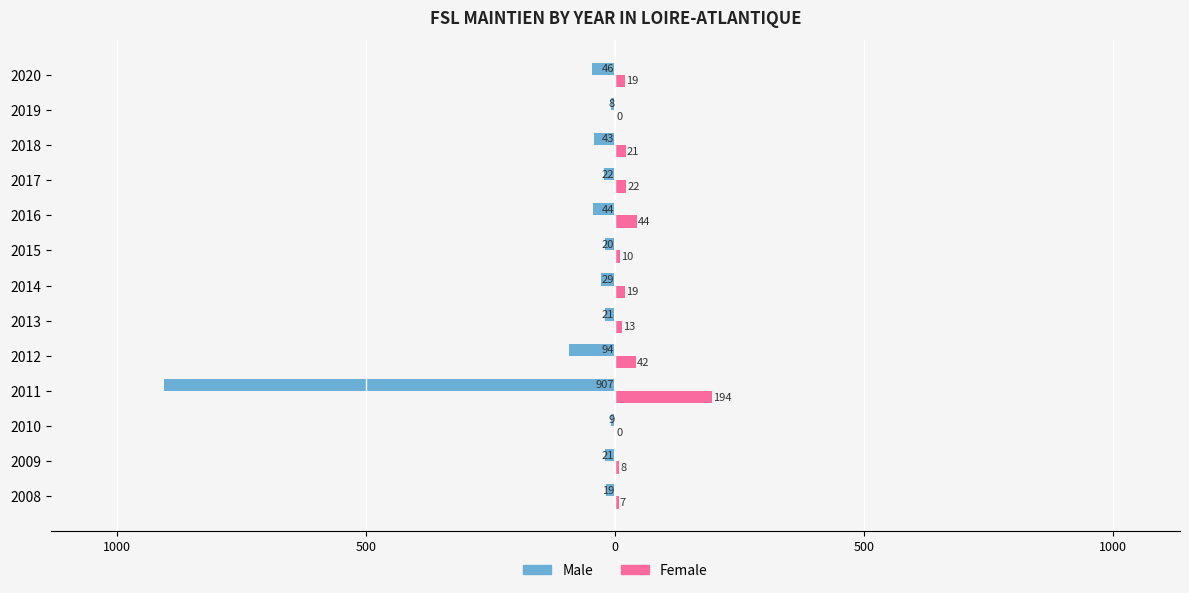

What are all the series names shown in the legend?

Male, Female